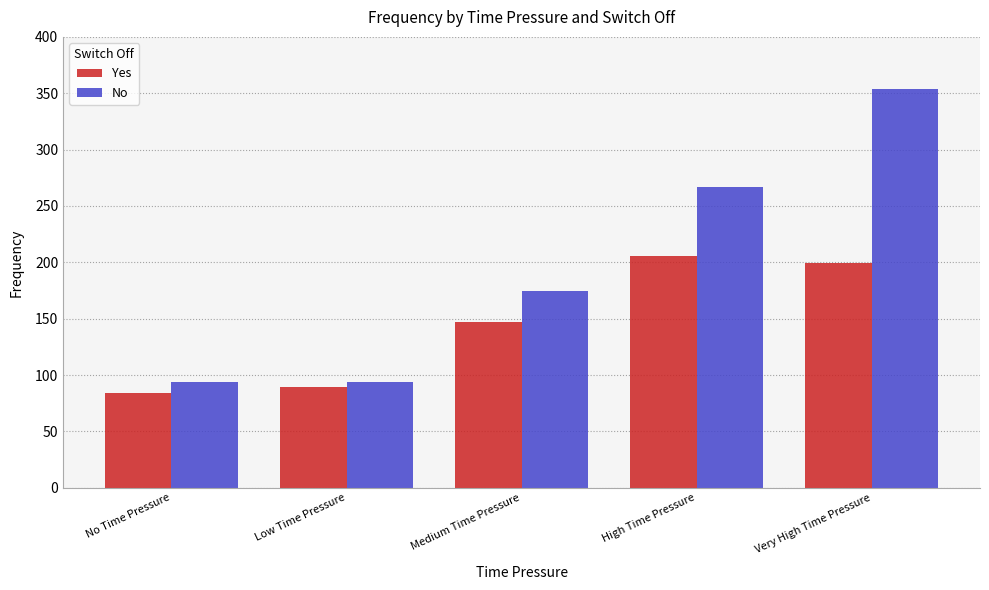

How many values in the No series are below 175?

2